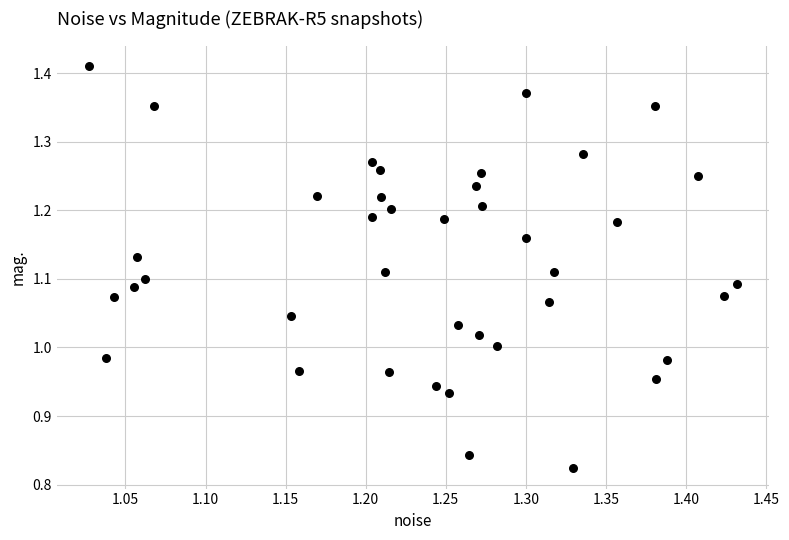

What is the range of Y values (max minus min)?

0.6